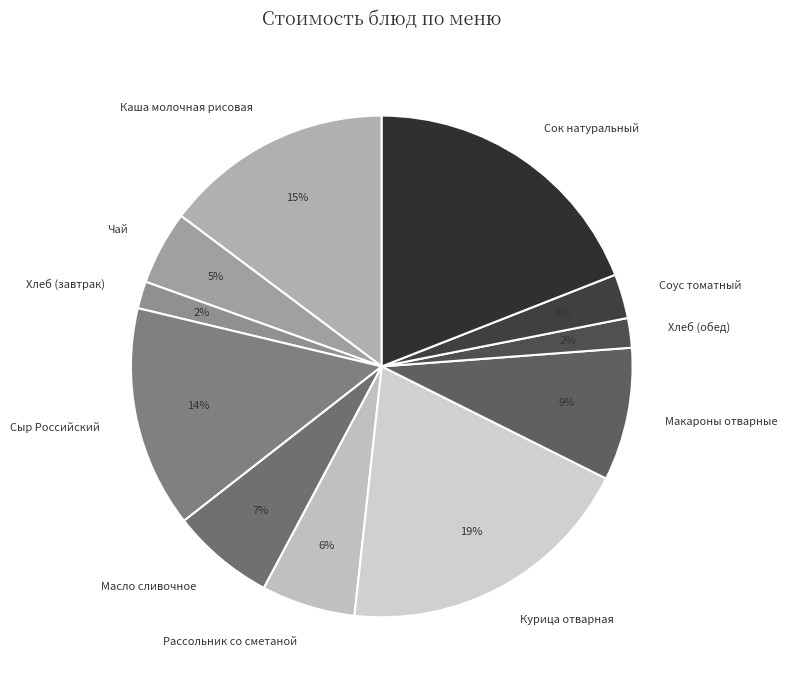

How many segments does this pie chart have?

11